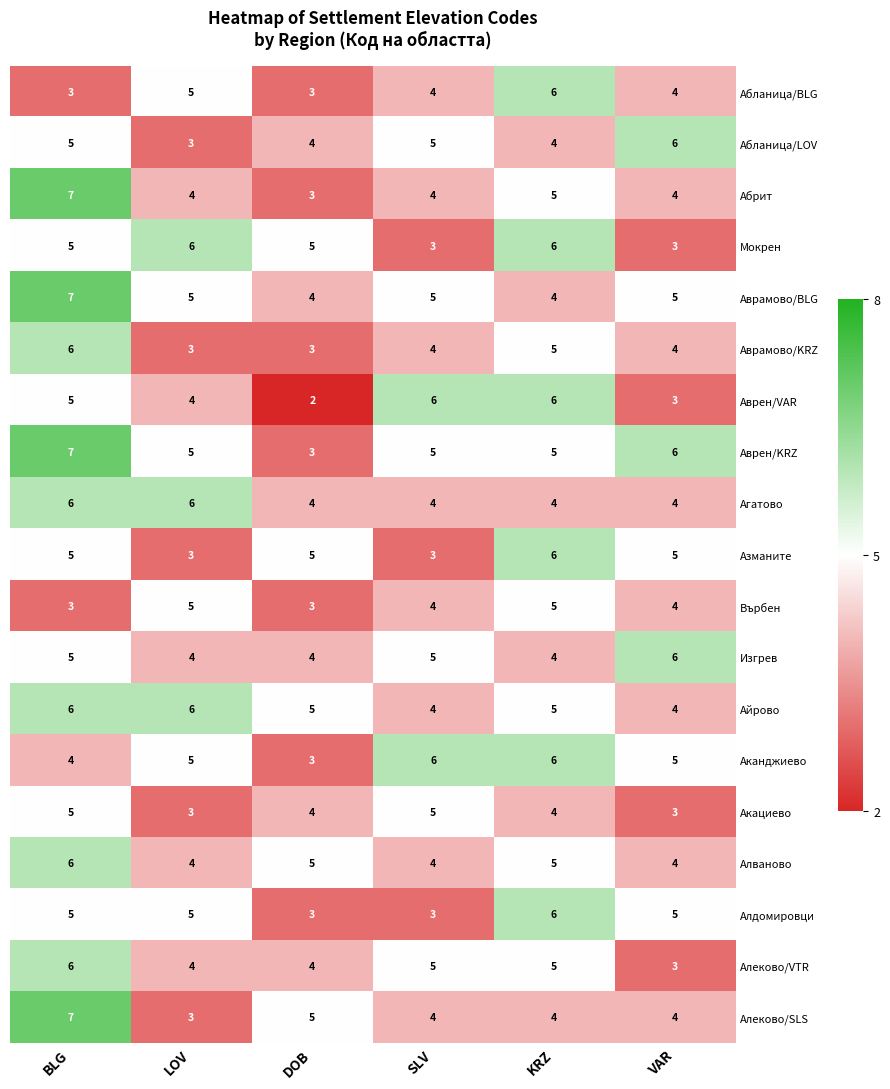

What is the lowest value of the Мокрен series?

3